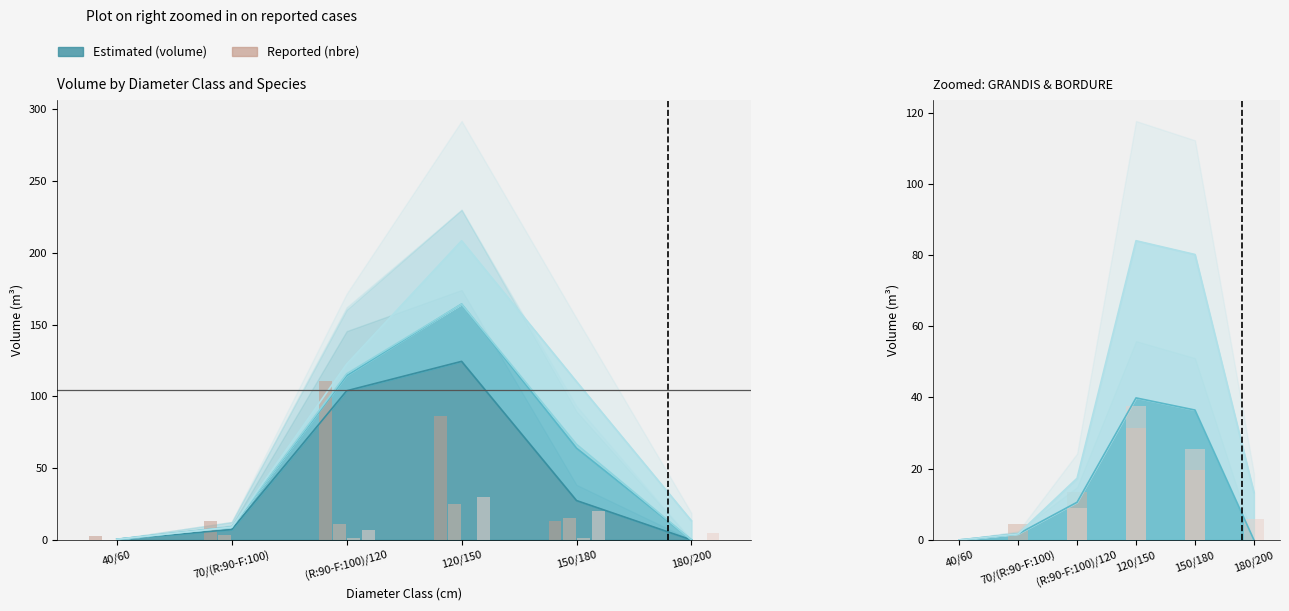

What is the label of the 3rd bar from the left?

(R:90-F:100)/120